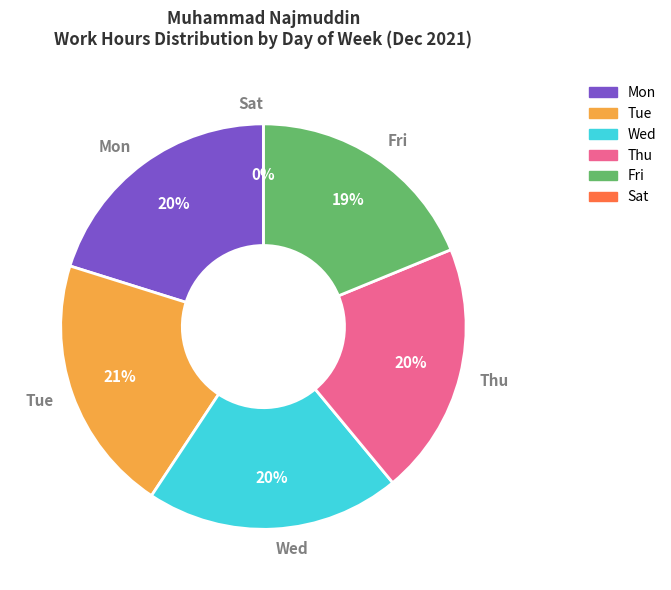

Is it true that Thu is 28% of the pie?

False